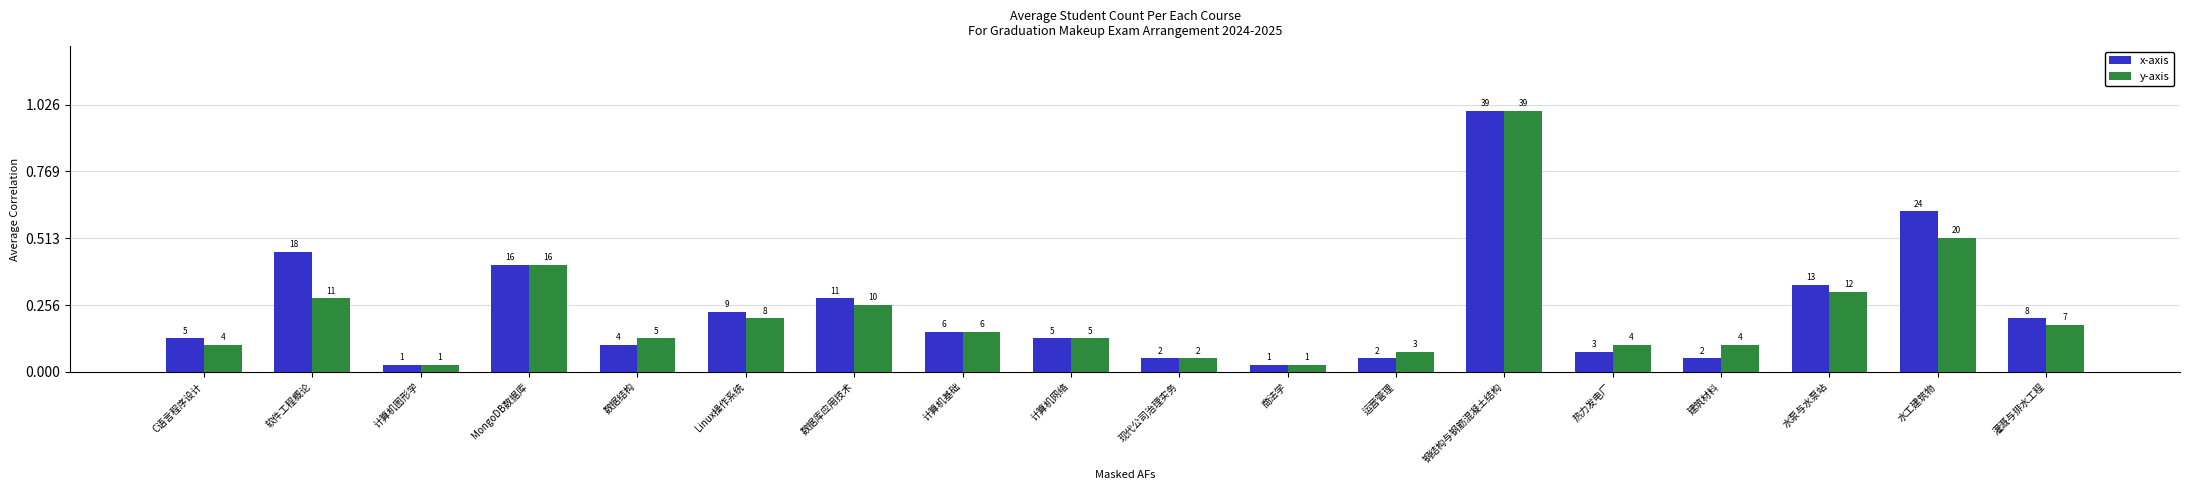

What is the average value of the y-axis series?

9